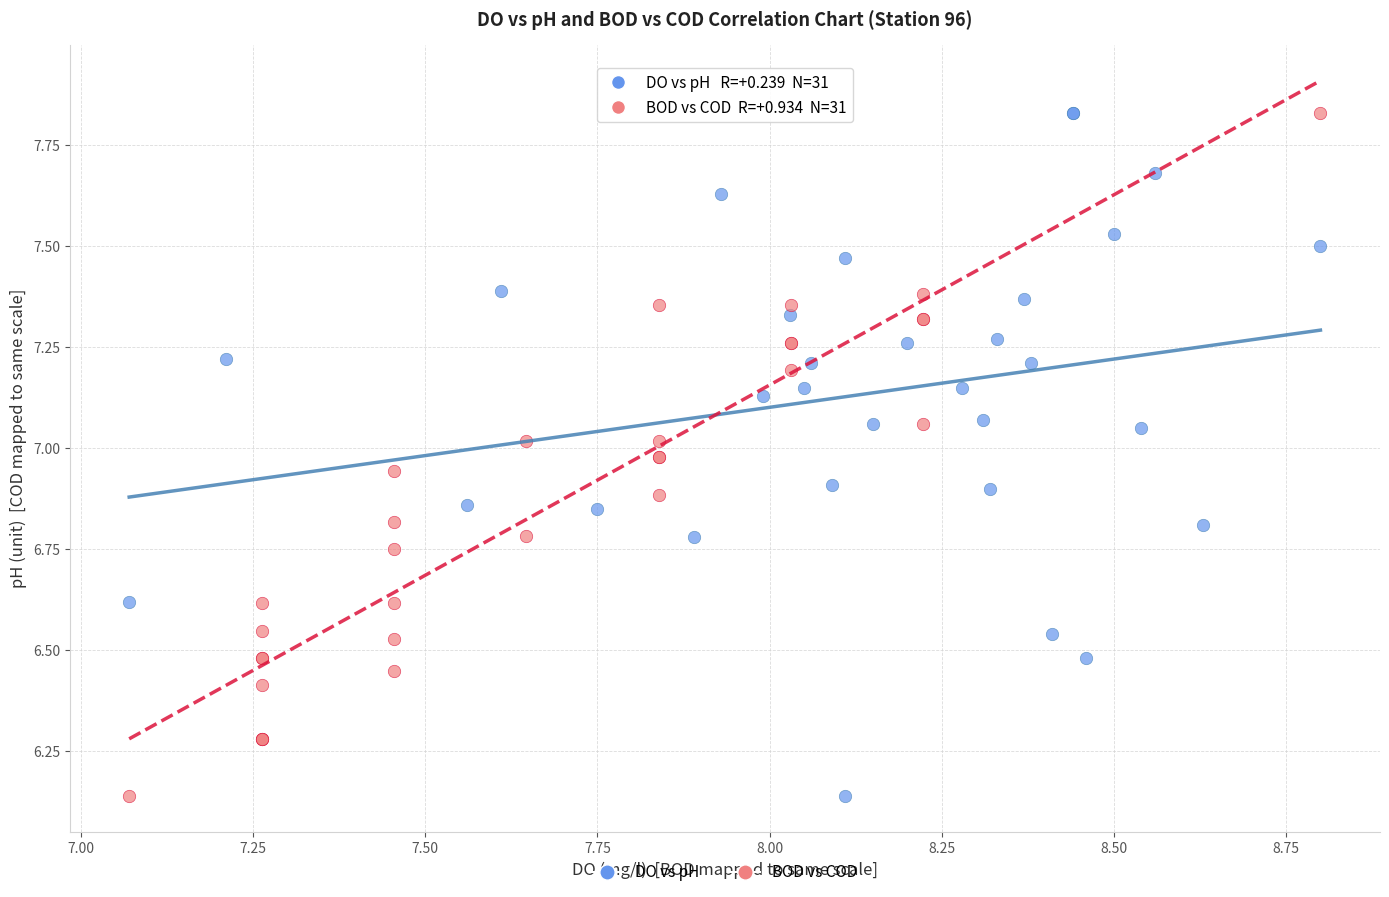

What are all the series names shown in the legend?

DO vs pH, BOD vs COD